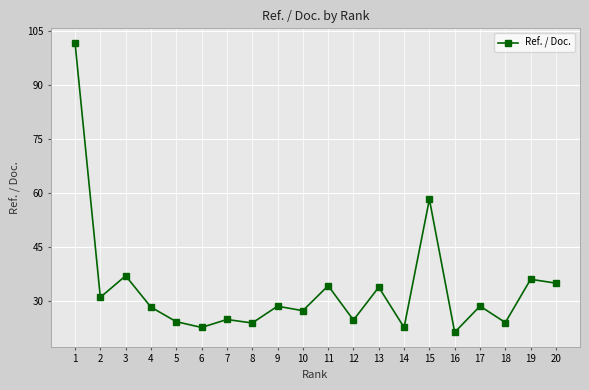

What is the value of the 5th point from the left?

24.3